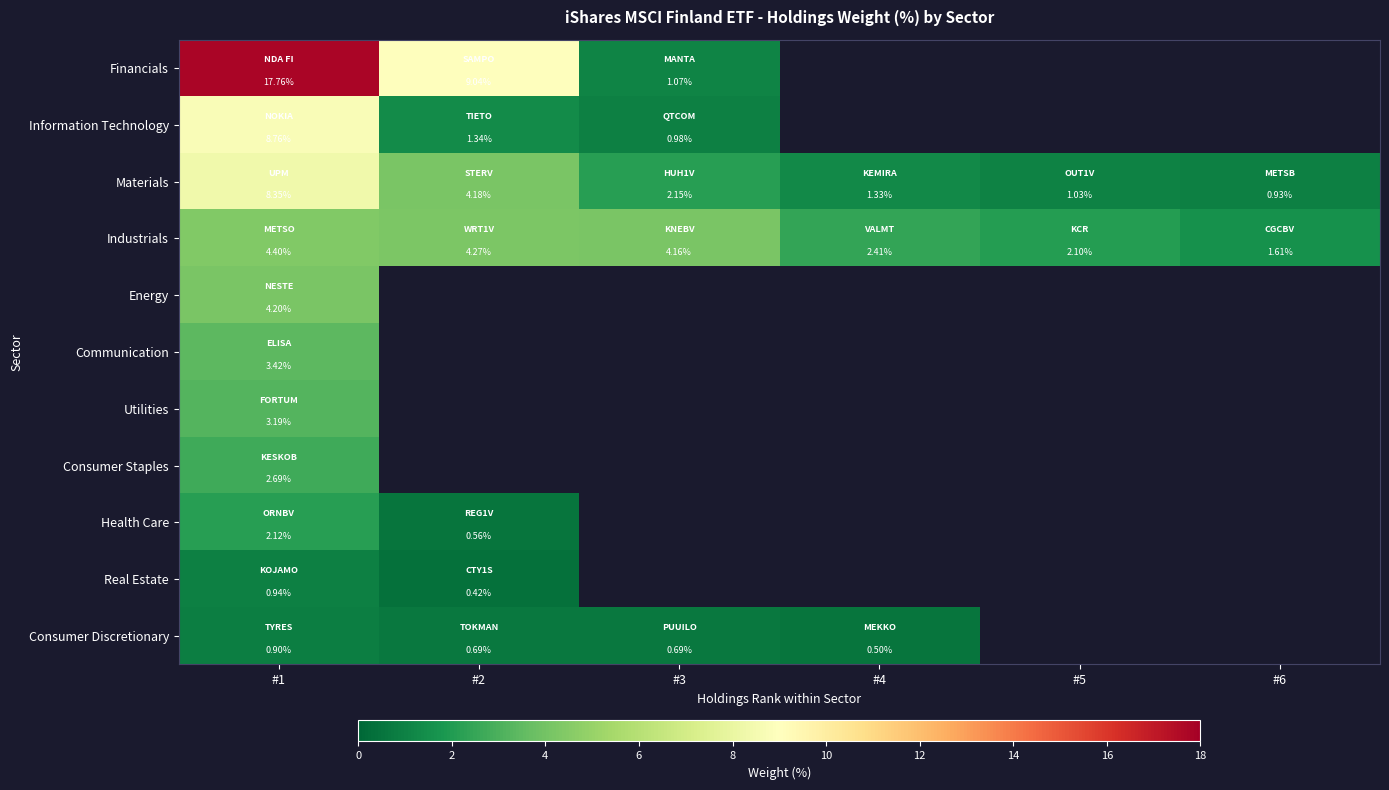

Which label corresponds to the largest value in the chart?

#1